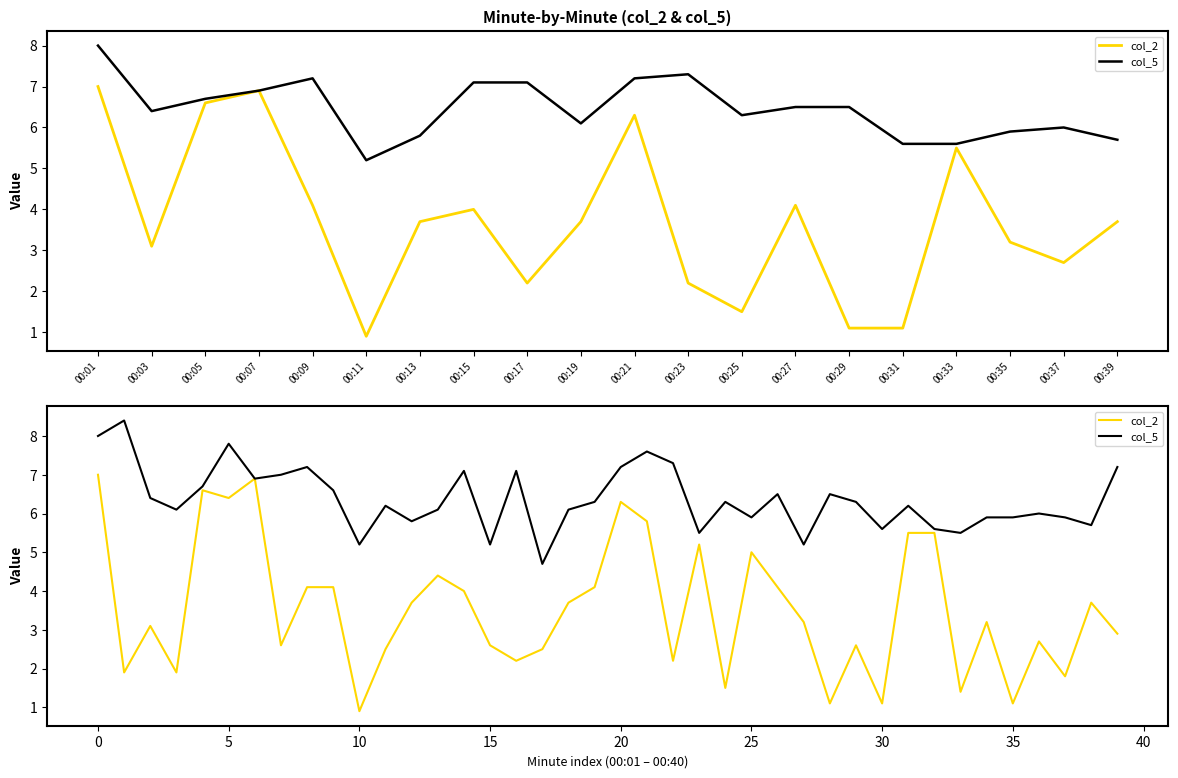

Reading left to right, transcribe all the data shown in this chart.

col_2: 7.0	1.9	3.1	1.9	6.6	6.4	6.9	2.6	4.1	4.1	0.9	2.5	3.7	4.4	4.0	2.6	2.2	2.5	3.7	4.1	6.3	5.8	2.2	5.2	1.5	5.0	4.1	3.2	1.1	2.6	1.1	5.5	5.5	1.4	3.2	1.1	2.7	1.8	3.7	2.9
col_5: 8.0	8.4	6.4	6.1	6.7	7.8	6.9	7.0	7.2	6.6	5.2	6.2	5.8	6.1	7.1	5.2	7.1	4.7	6.1	6.3	7.2	7.6	7.3	5.5	6.3	5.9	6.5	5.2	6.5	6.3	5.6	6.2	5.6	5.5	5.9	5.9	6.0	5.9	5.7	7.2